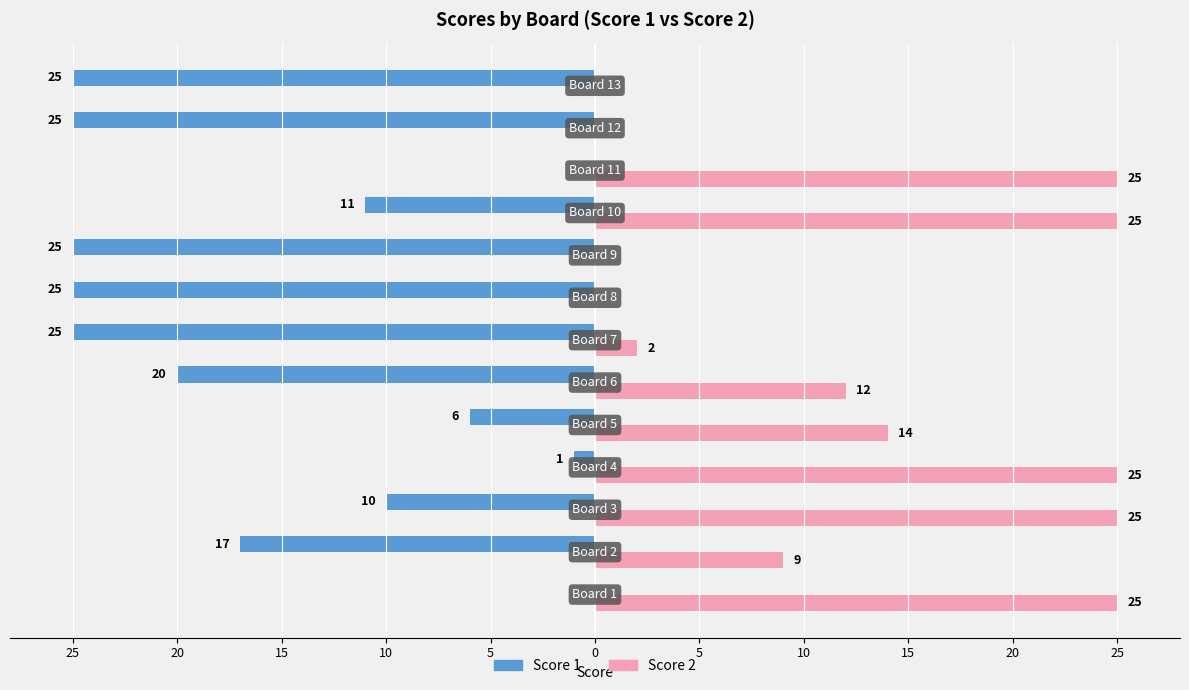

What are all the series names shown in the legend?

Score 1, Score 2